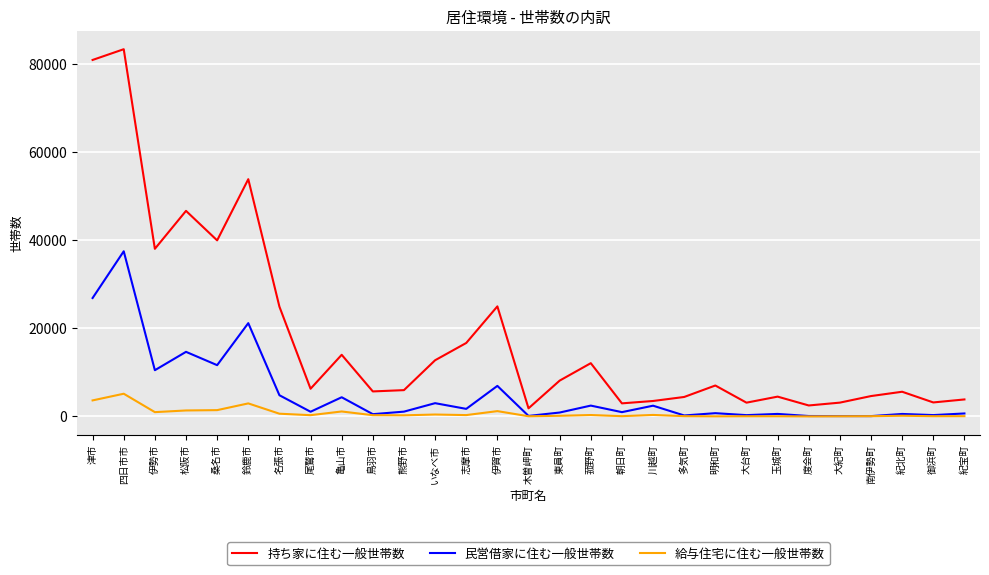

How many lines are shown in the chart?

3